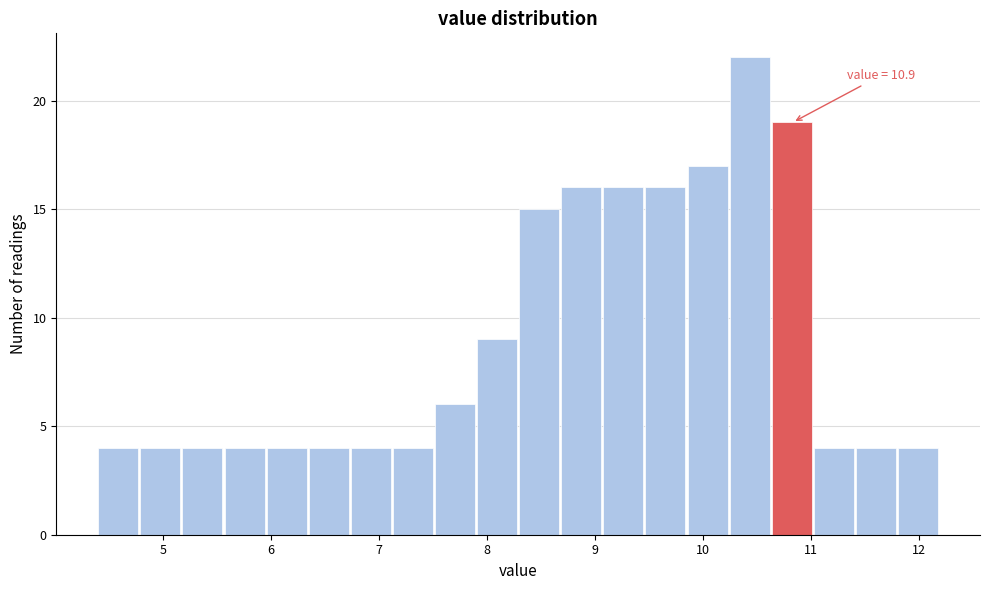

Around what value on the x-axis is the tallest bar? Give the approximate position of its centre, as read against the axis.

10.4